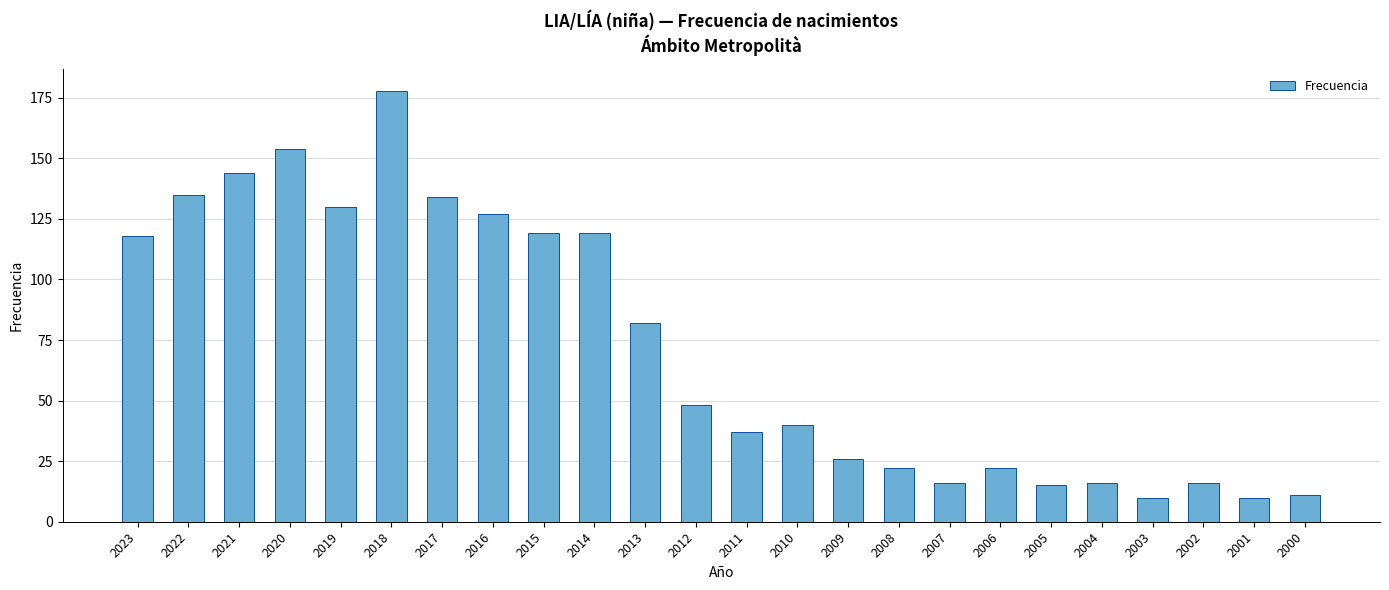

Which label corresponds to the largest value in the chart?

2018